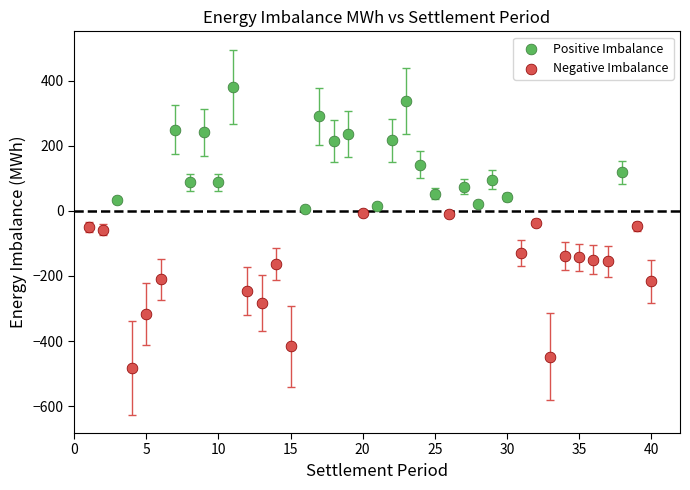

Which series contains the highest Y value?

Positive Imbalance